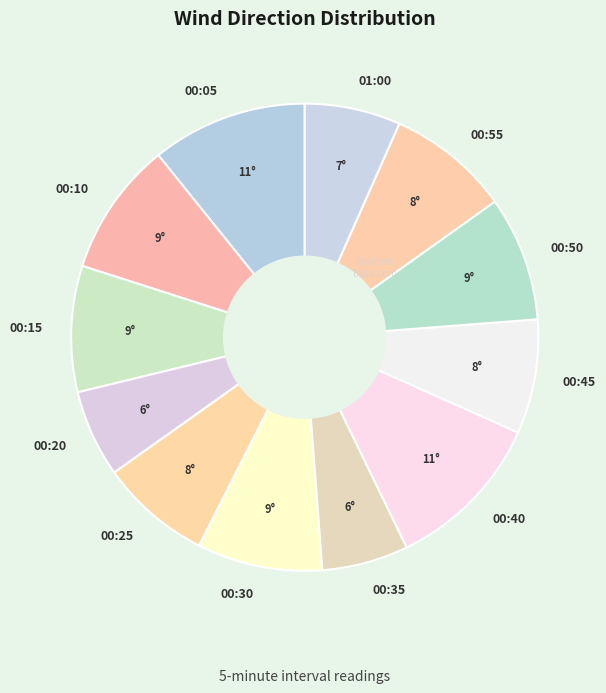

The 00:50 slice represents 9% of the pie. True or false?

True